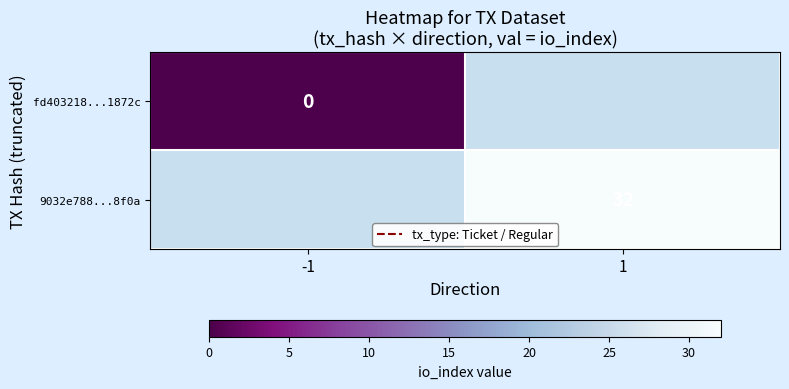

Is it true that 9032e788...8f0a equals 32 at 1?

True